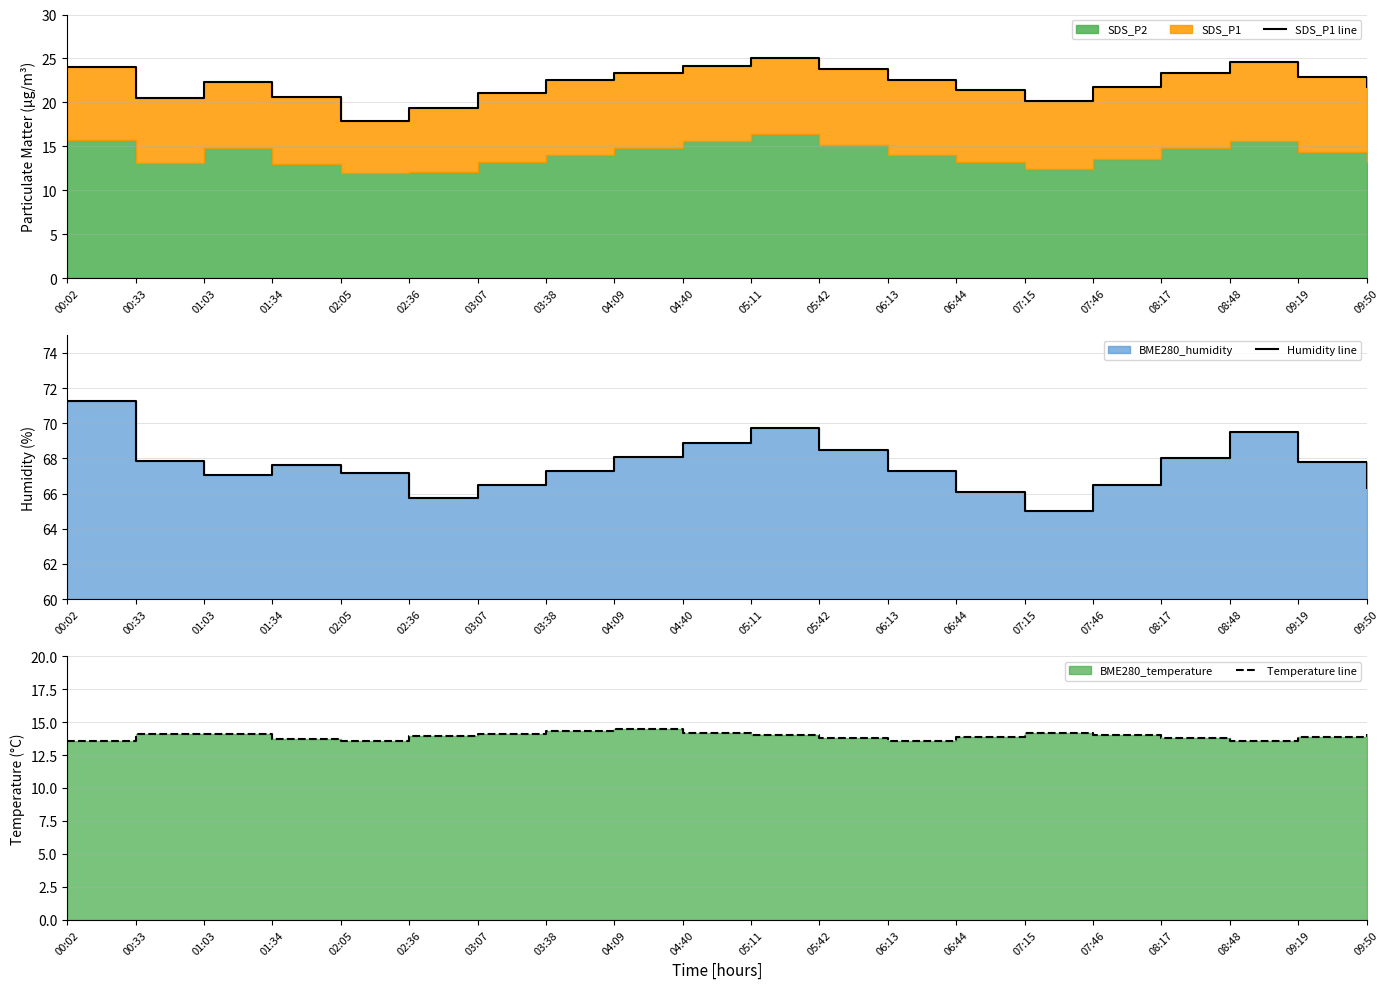

How many data points does each series have?

20